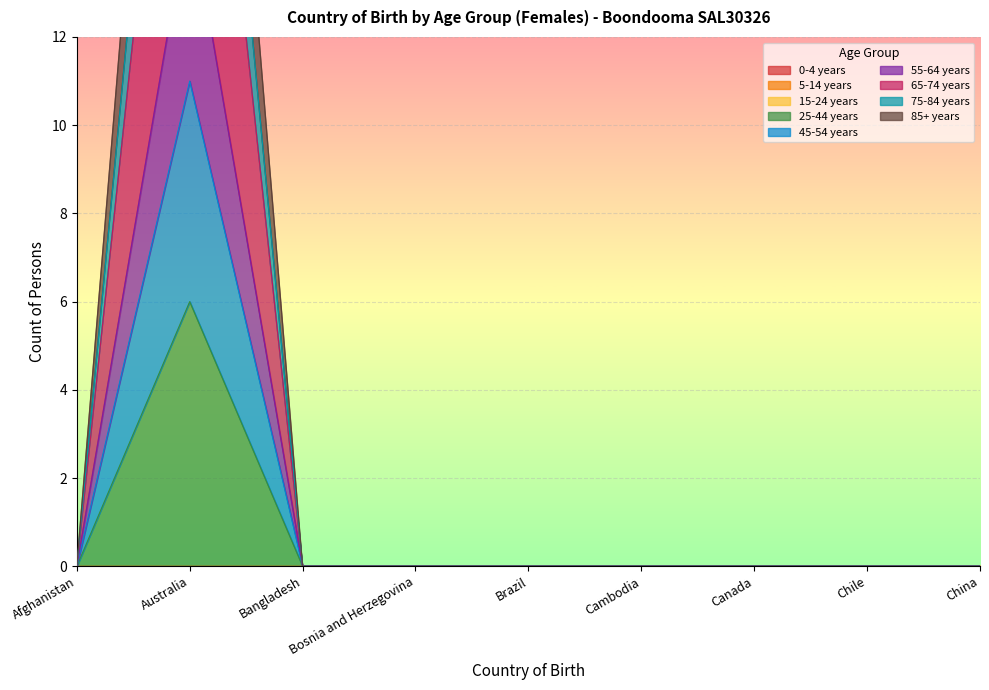

Where is 25-44 years nearest to the value 3?

Afghanistan